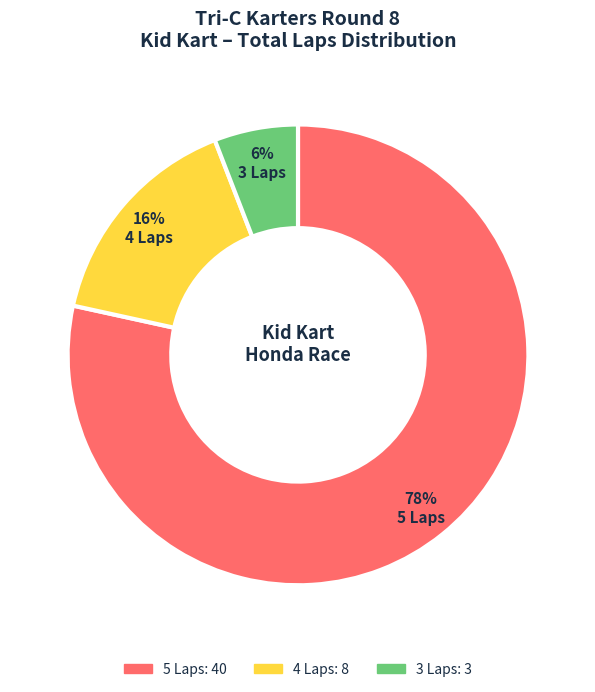

To the nearest percent, what is the average slice percentage?

33%